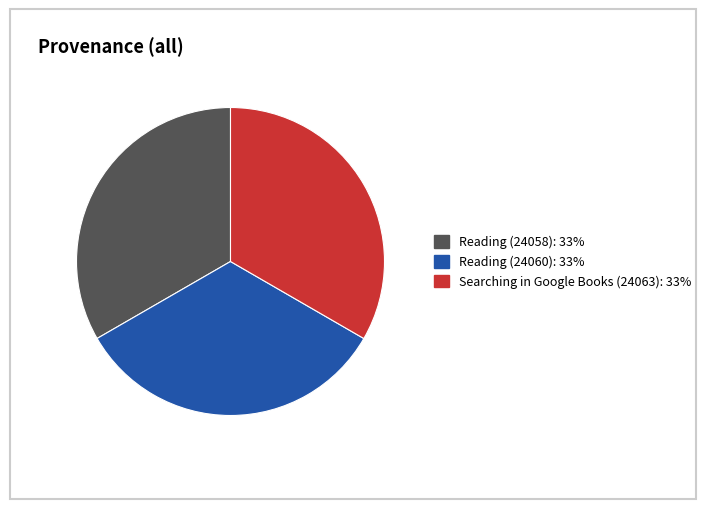

Combined, do Reading (24060) and Searching in Google Books (24063) account for over 50%?

Yes